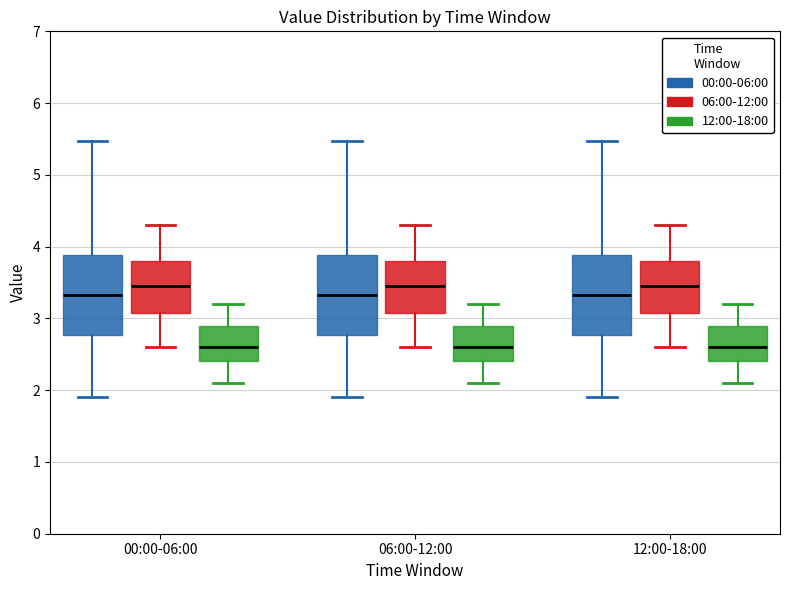

Reading left to right, read every box against the y-axis: the position of its median line, the range the box covers, and the ends of its whiskers. The values are not printed on the chart, so give them approximately, as read against the axis.

00:00-06:00 (00:00-06:00): median 3.3, box 2.8 to 3.9, whiskers 1.9 to 5.5
00:00-06:00 (06:00-12:00): median 3.5, box 3.1 to 3.8, whiskers 2.6 to 4.3
00:00-06:00 (12:00-18:00): median 2.6, box 2.4 to 2.9, whiskers 2.1 to 3.2
06:00-12:00 (00:00-06:00): median 3.3, box 2.8 to 3.9, whiskers 1.9 to 5.5
06:00-12:00 (06:00-12:00): median 3.5, box 3.1 to 3.8, whiskers 2.6 to 4.3
06:00-12:00 (12:00-18:00): median 2.6, box 2.4 to 2.9, whiskers 2.1 to 3.2
12:00-18:00 (00:00-06:00): median 3.3, box 2.8 to 3.9, whiskers 1.9 to 5.5
12:00-18:00 (06:00-12:00): median 3.5, box 3.1 to 3.8, whiskers 2.6 to 4.3
12:00-18:00 (12:00-18:00): median 2.6, box 2.4 to 2.9, whiskers 2.1 to 3.2